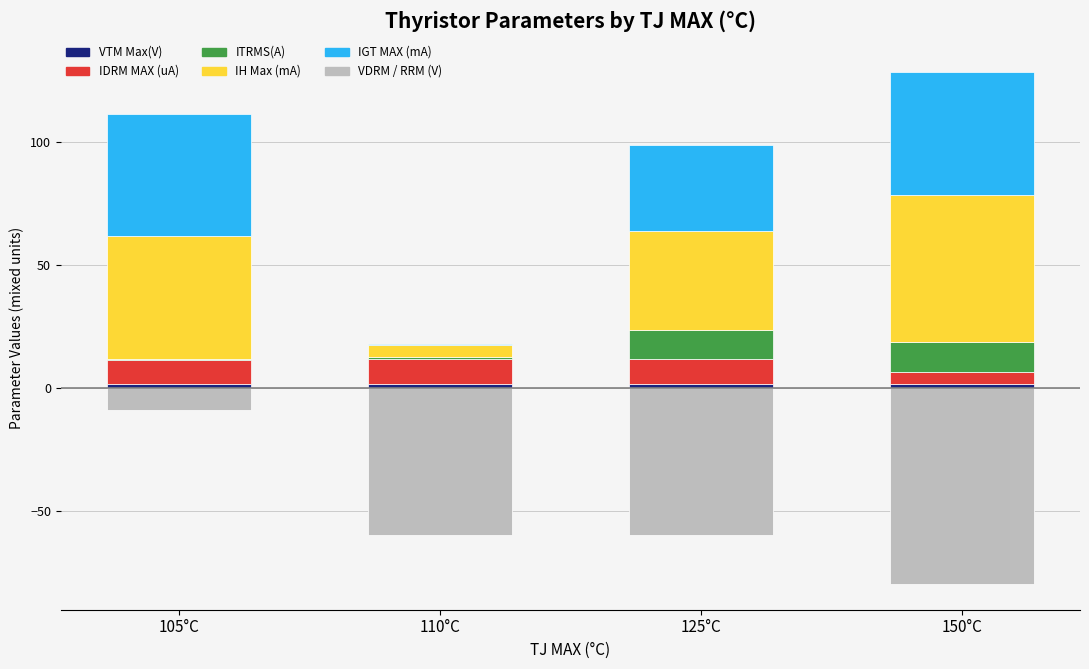

Does the chart contain any negative values?

Yes